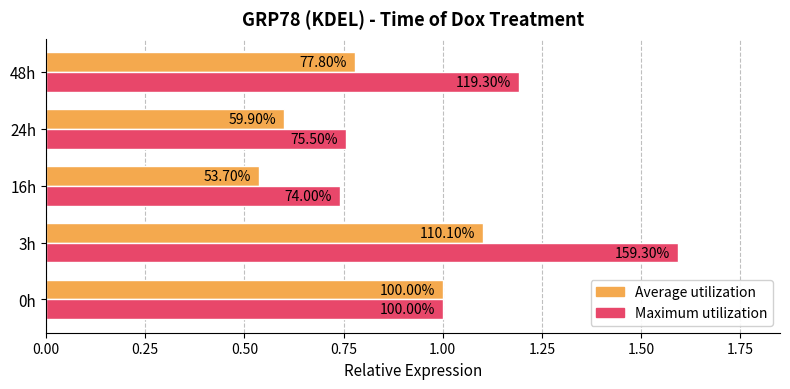

What is the value of the Average utilization bar at the 5th from the left?

0.8